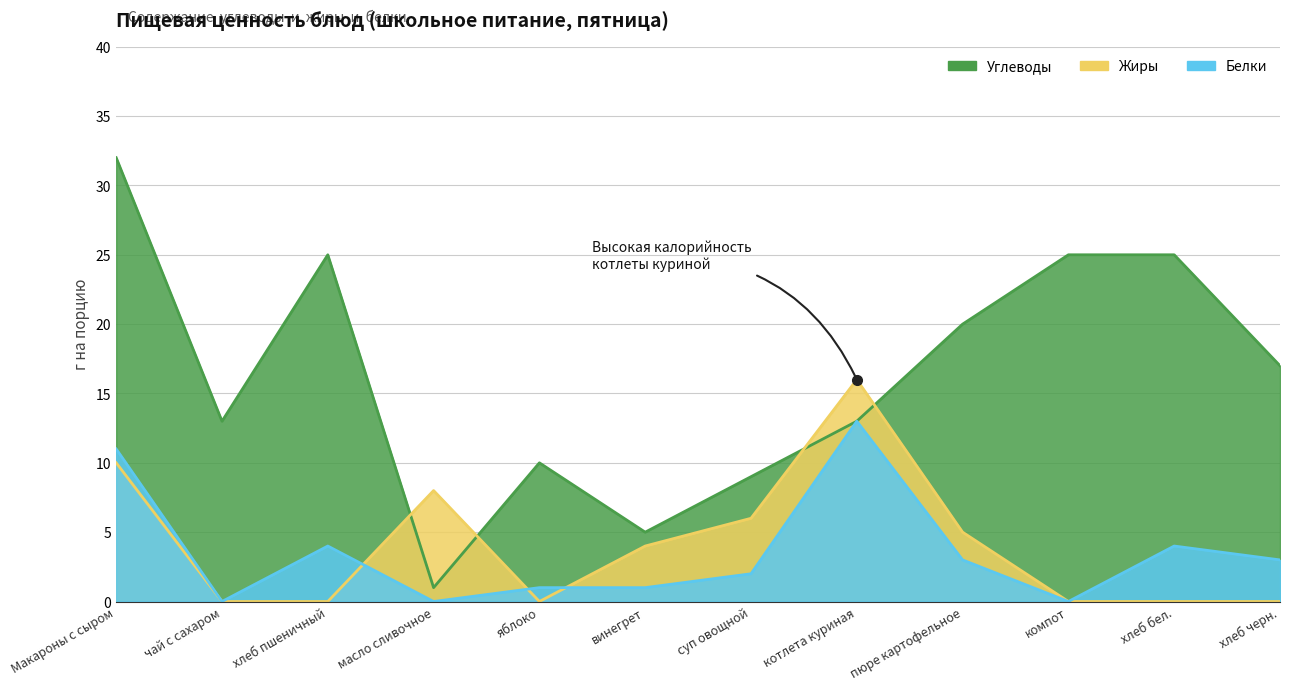

Reading left to right, transcribe all the data shown in this chart.

Белки: Макароны с сыром=11	чай с сахаром=0	хлеб пшеничный=4	масло сливочное=0	яблоко=1	винегрет=1	суп овощной=2	котлета куриная=13	пюре картофельное=3	компот=0	хлеб бел.=4	хлеб черн.=3
Жиры: Макароны с сыром=10	чай с сахаром=0	хлеб пшеничный=0	масло сливочное=8	яблоко=0	винегрет=4	суп овощной=6	котлета куриная=16	пюре картофельное=5	компот=0	хлеб бел.=0	хлеб черн.=0
Углеводы: Макароны с сыром=32	чай с сахаром=13	хлеб пшеничный=25	масло сливочное=1	яблоко=10	винегрет=5	суп овощной=9	котлета куриная=13	пюре картофельное=20	компот=25	хлеб бел.=25	хлеб черн.=17